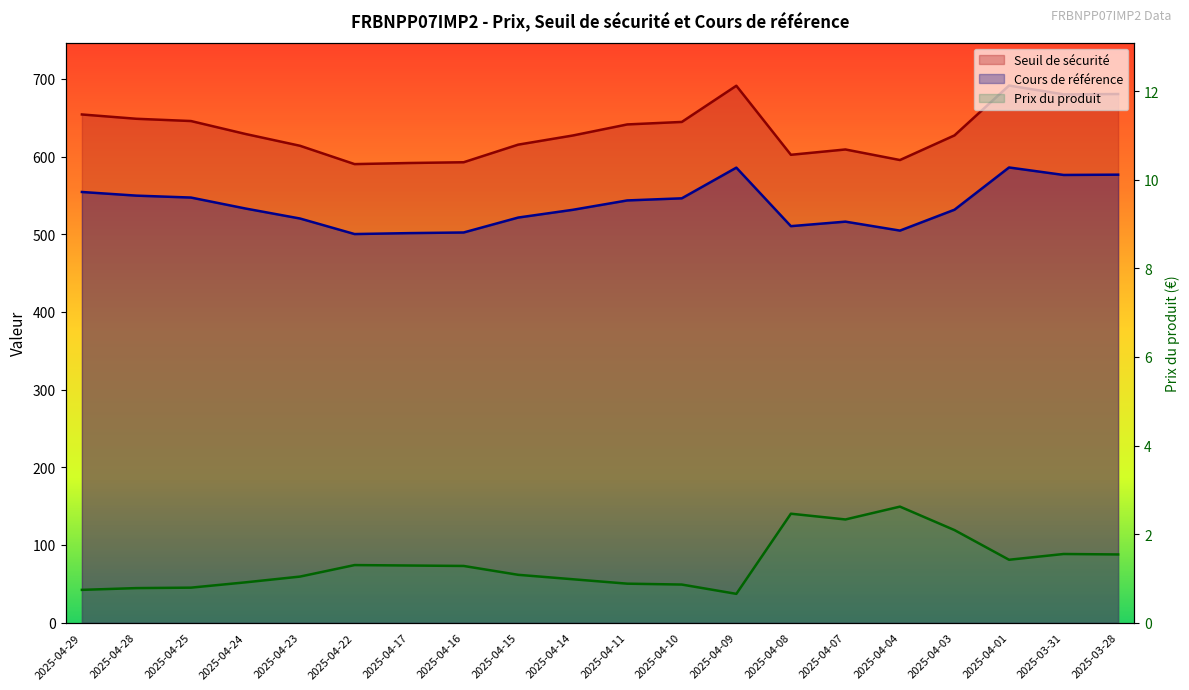

Is it true that Cours de référence equals 115.9 at 2025-04-22?

False